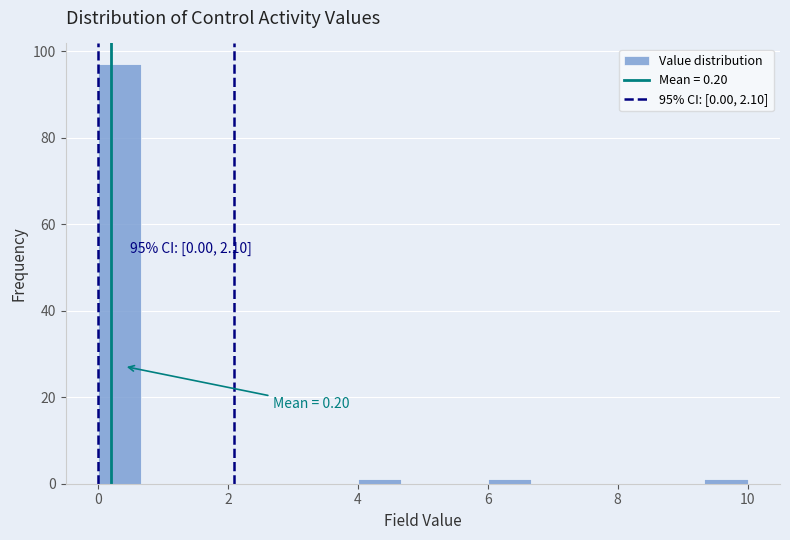

Around what value on the x-axis is the tallest bar? Give the approximate position of its centre, as read against the axis.

0.4